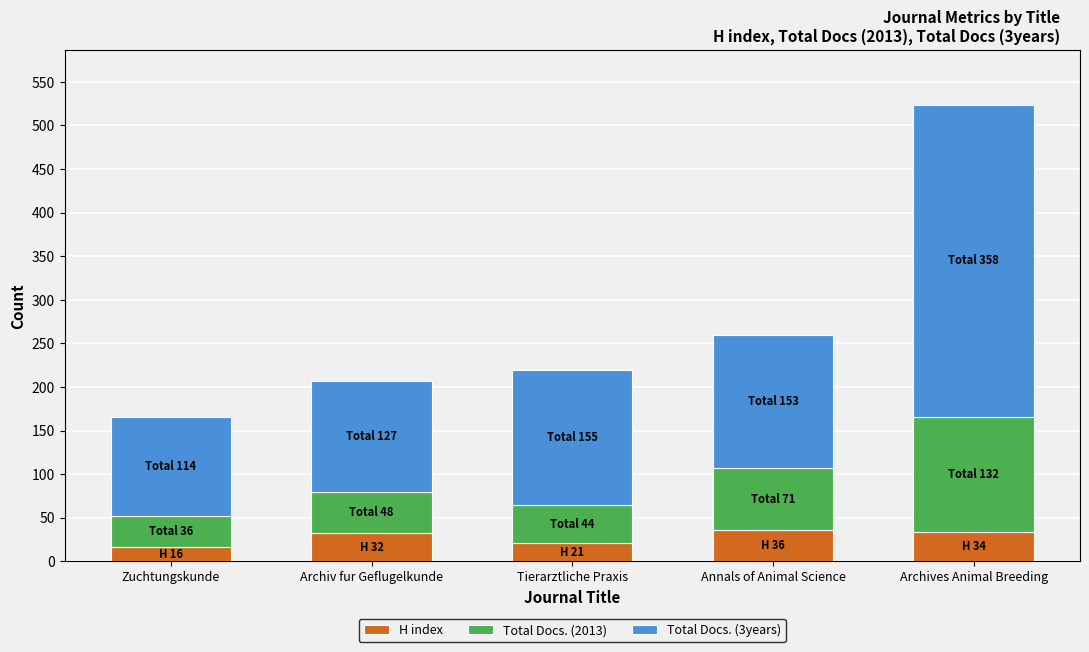

How many data points does each series have?

5